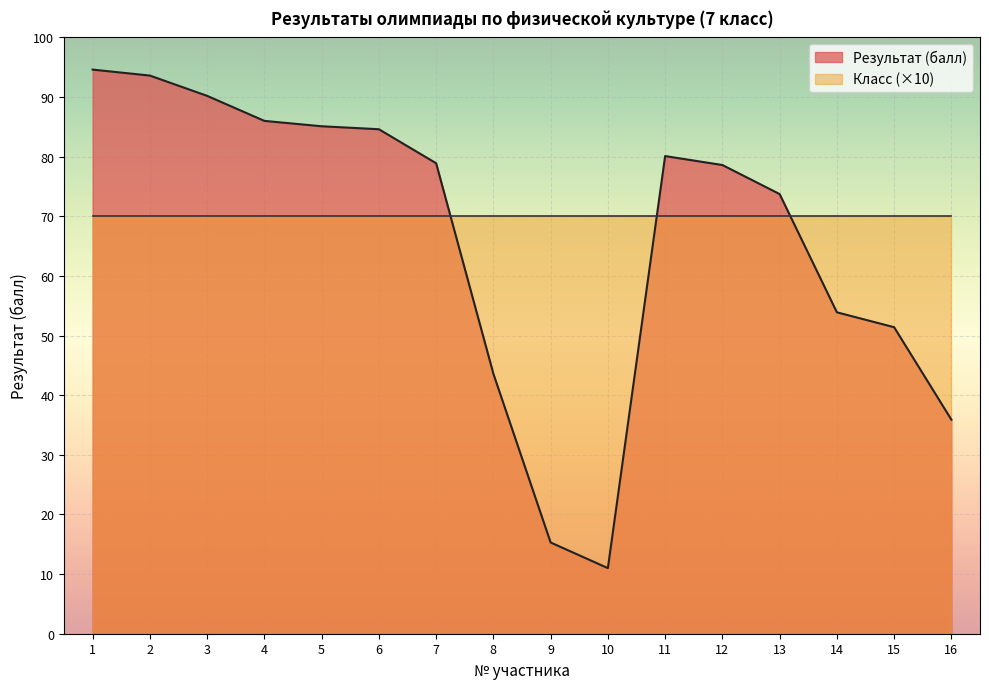

The value at 11 is 111.9. True or false?

False